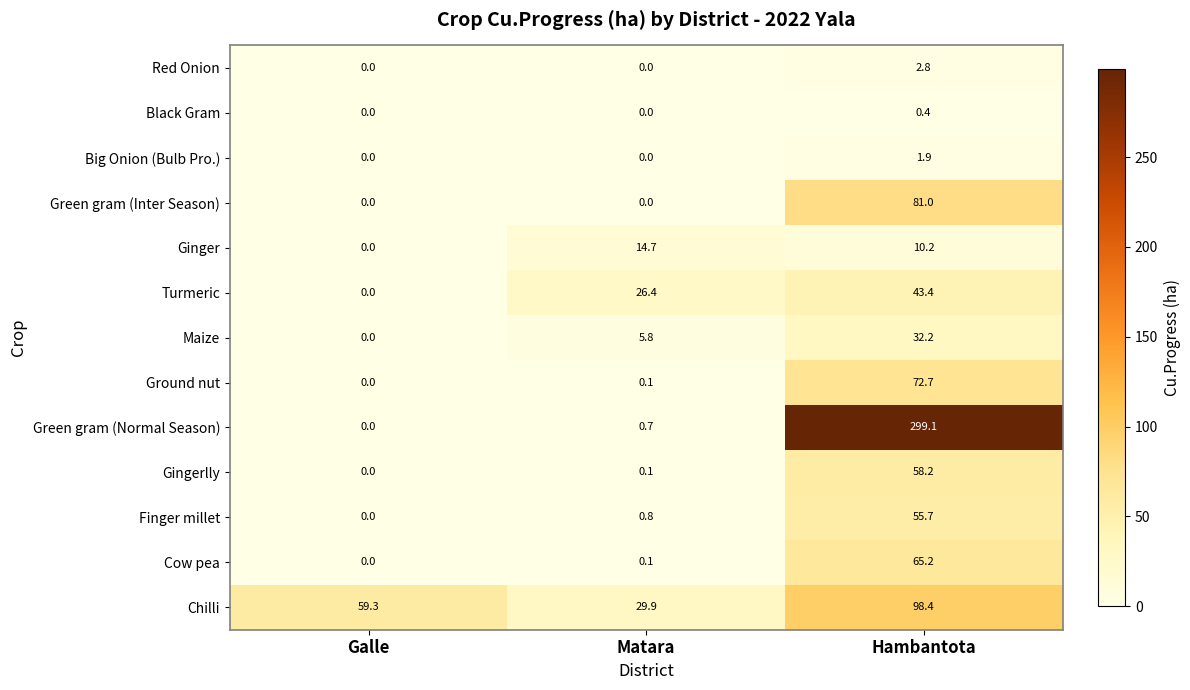

Count the number of data series in this chart.

13